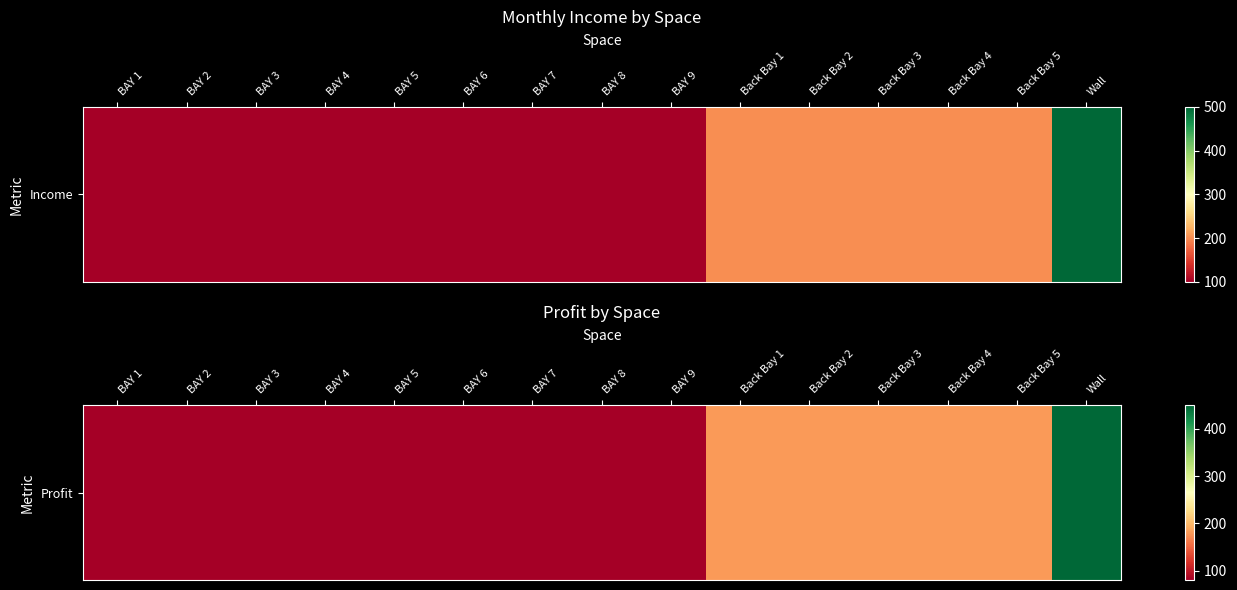

Reading left to right, what are all the values shown in this chart?

BAY 1=80	BAY 2=80	BAY 3=80	BAY 4=80	BAY 5=80	BAY 6=80	BAY 7=80	BAY 8=80	BAY 9=80	Back Bay 1=180	Back Bay 2=180	Back Bay 3=180	Back Bay 4=180	Back Bay 5=180	Wall=450